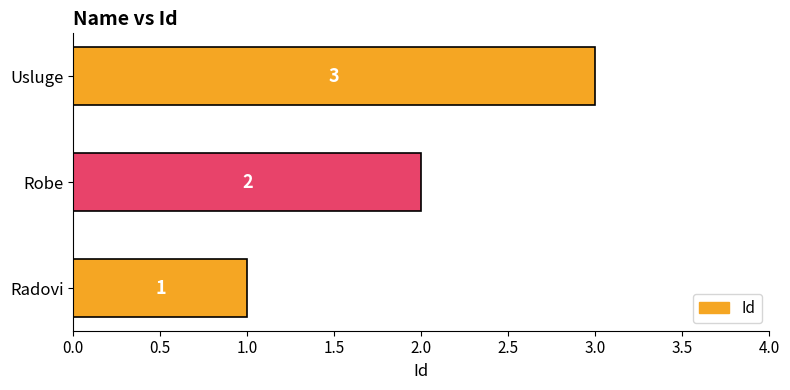

What is the sum of the values at Robe and Usluge?

5